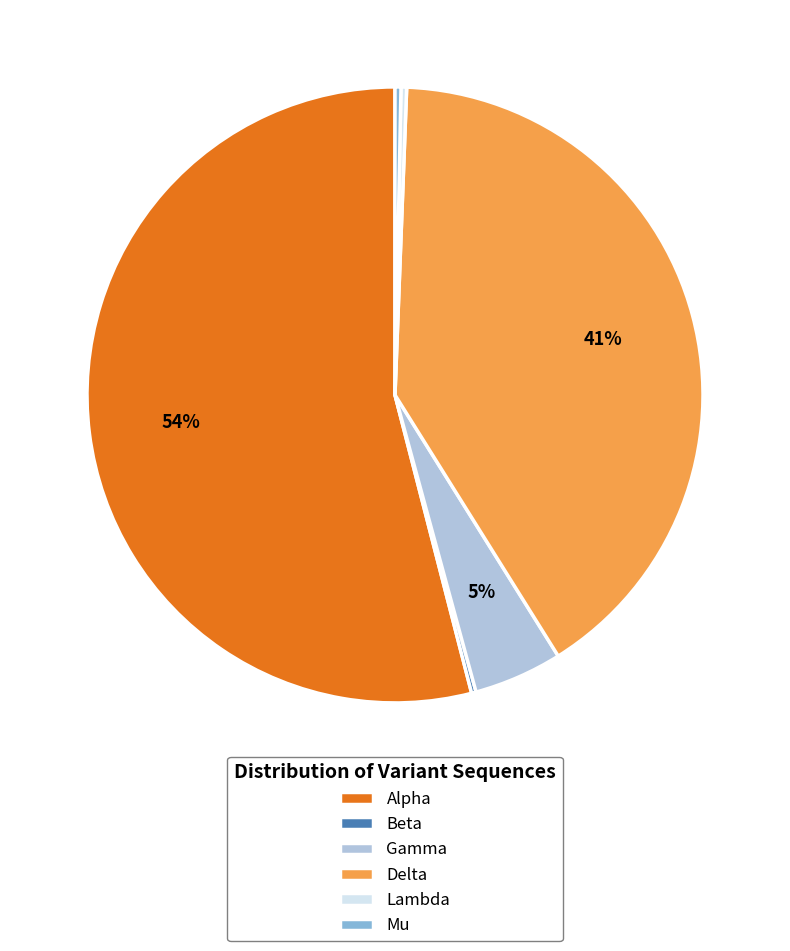

Which has a higher value, Gamma or Mu?

Gamma